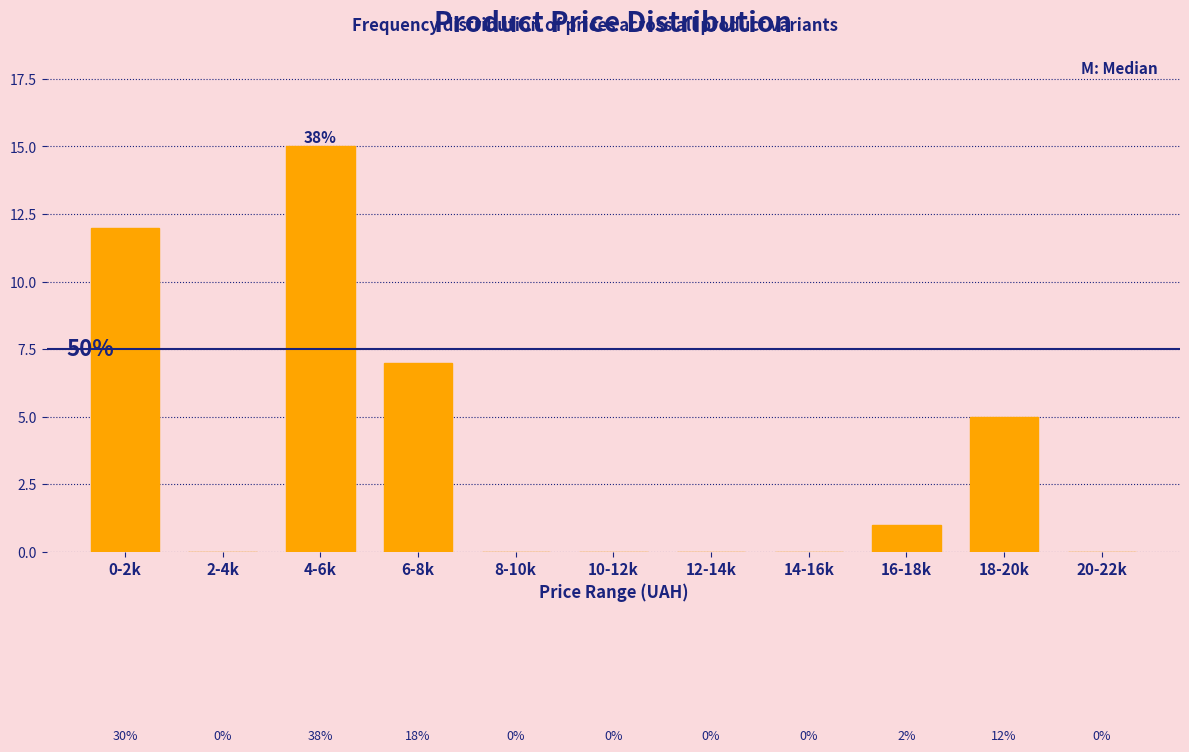

Reading right to left, list all the values displayed in this chart.

20-22k=0	18-20k=5	16-18k=1	14-16k=0	12-14k=0	10-12k=0	8-10k=0	6-8k=7	4-6k=15	2-4k=0	0-2k=12